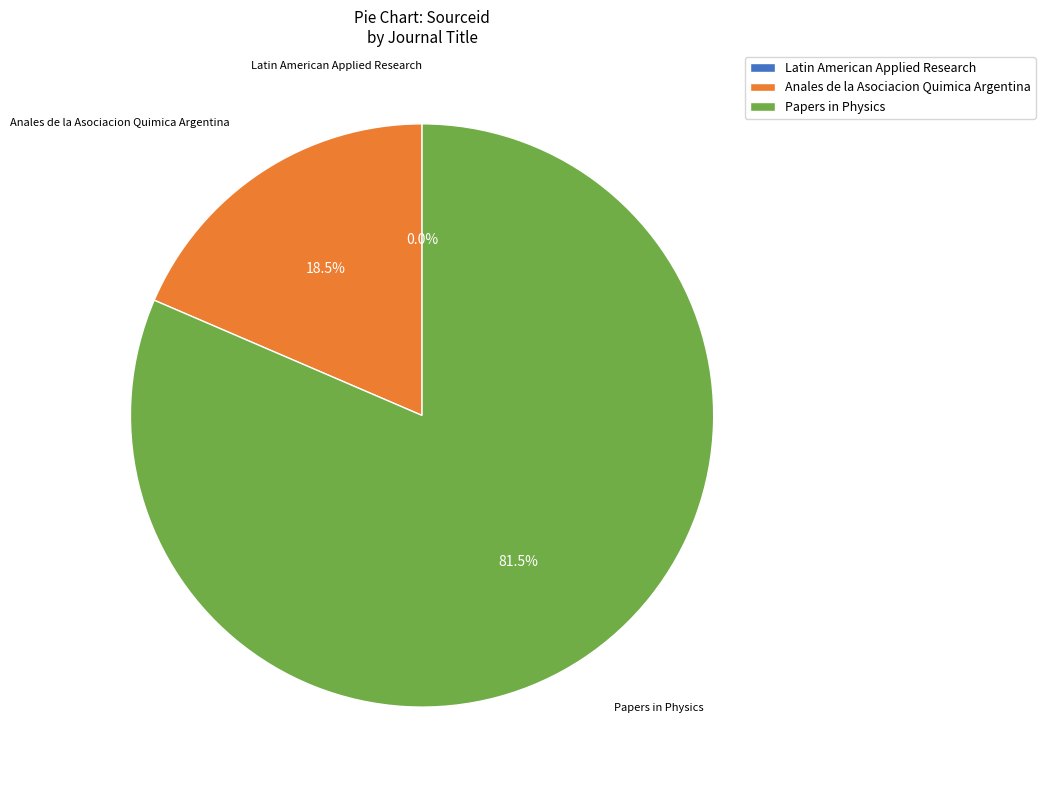

Which category has the biggest portion of the pie?

Papers in Physics